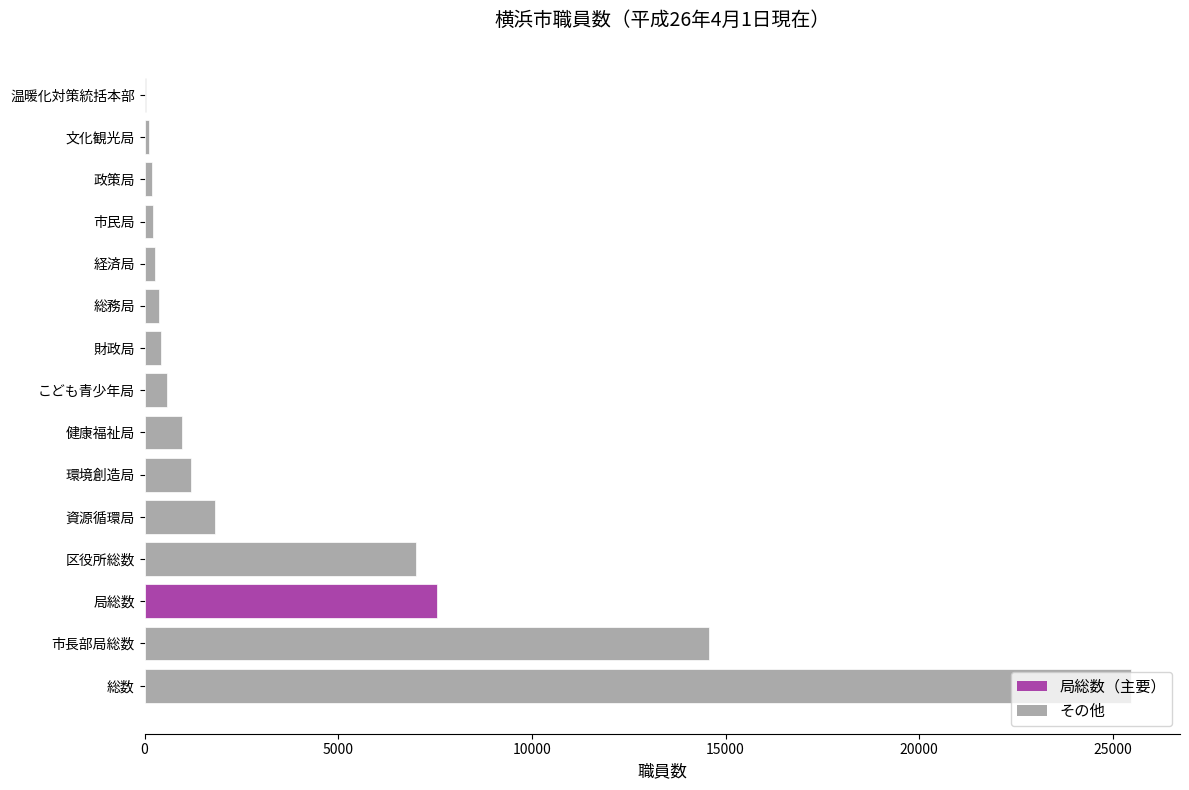

What is the maximum value shown in the chart?

25461